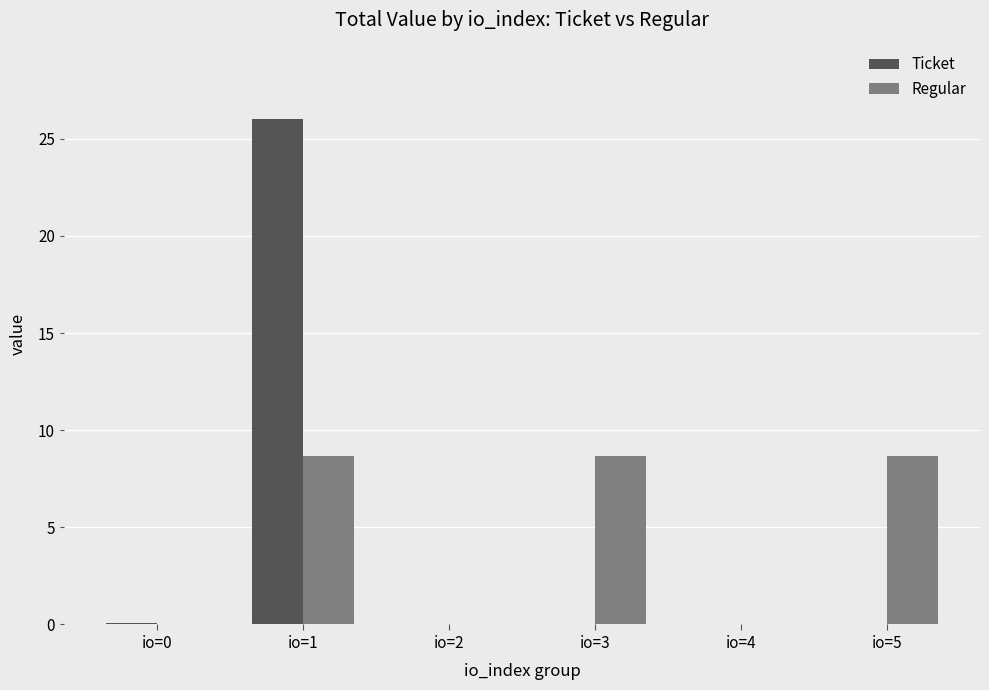

The value of Ticket at io=1 is 6.5. True or false?

False